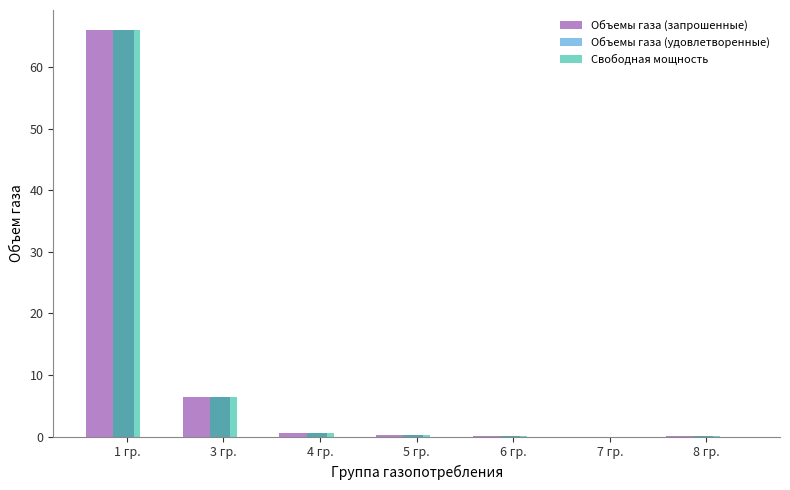

At which category is the sum across all series the highest?

1 гр.